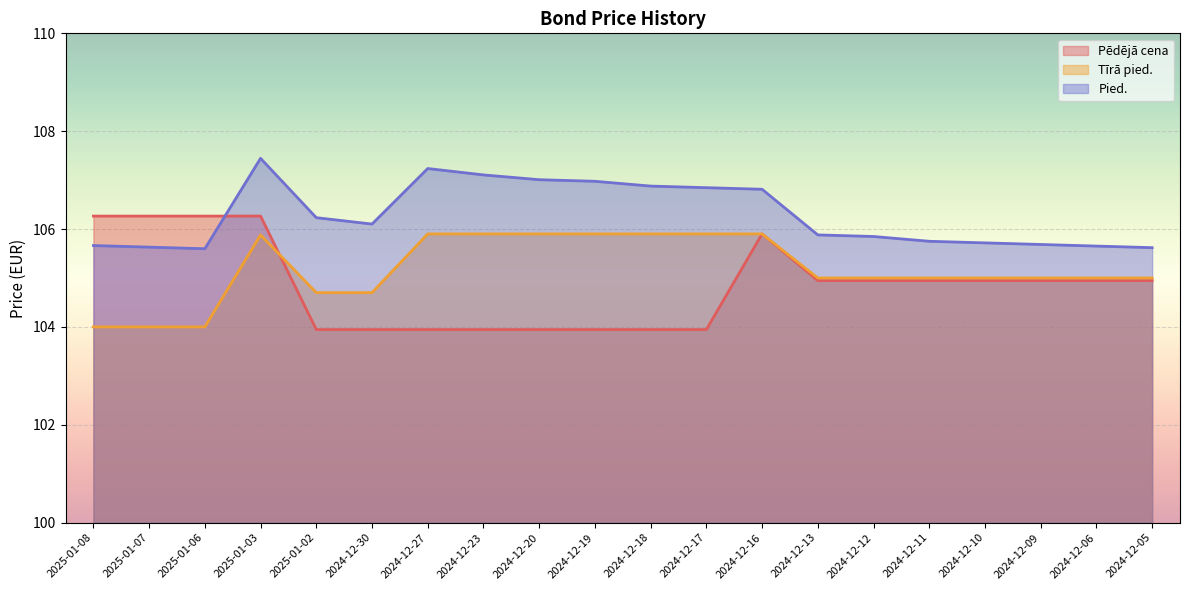

What value does the Pied. series have at 2024-12-18?

106.9